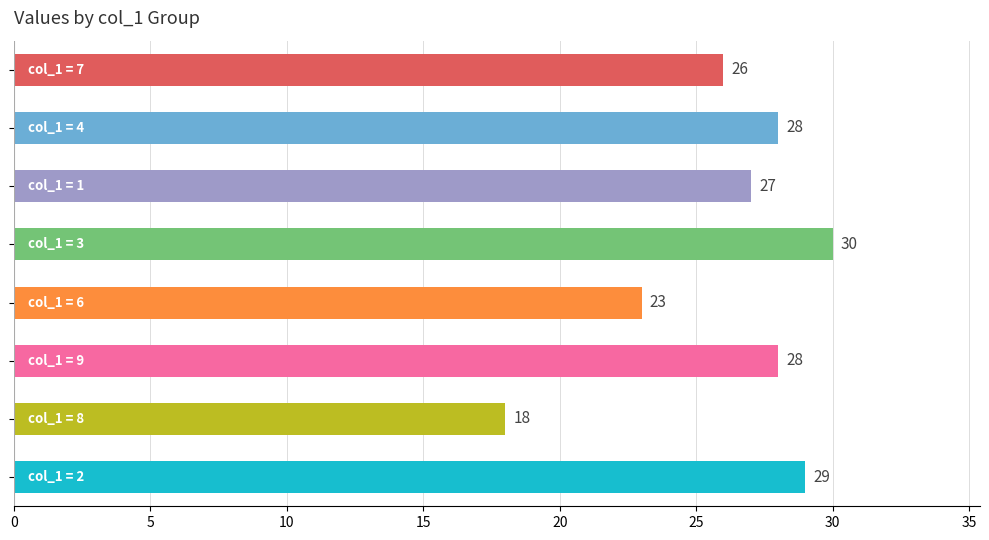

What is the value of the 1st bar from the top?

26